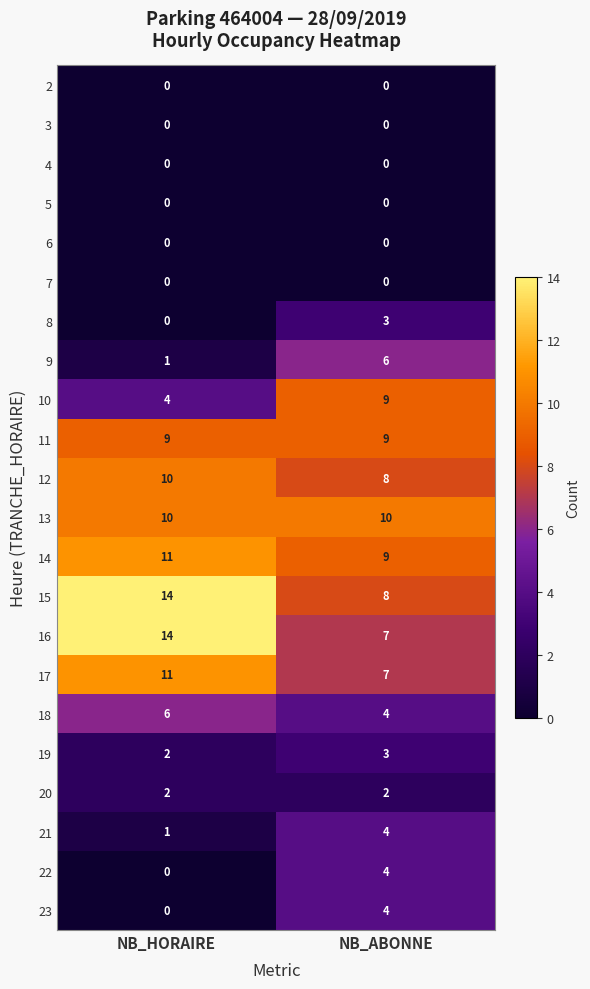

At which label does 23 reach its peak?

NB_ABONNE